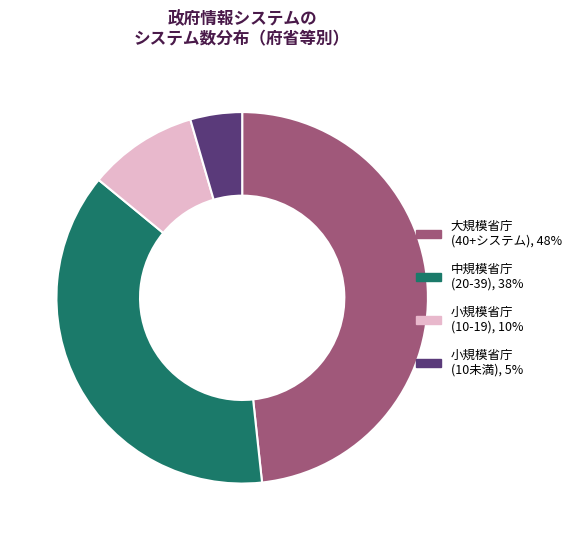

Does any single category account for the majority?

No